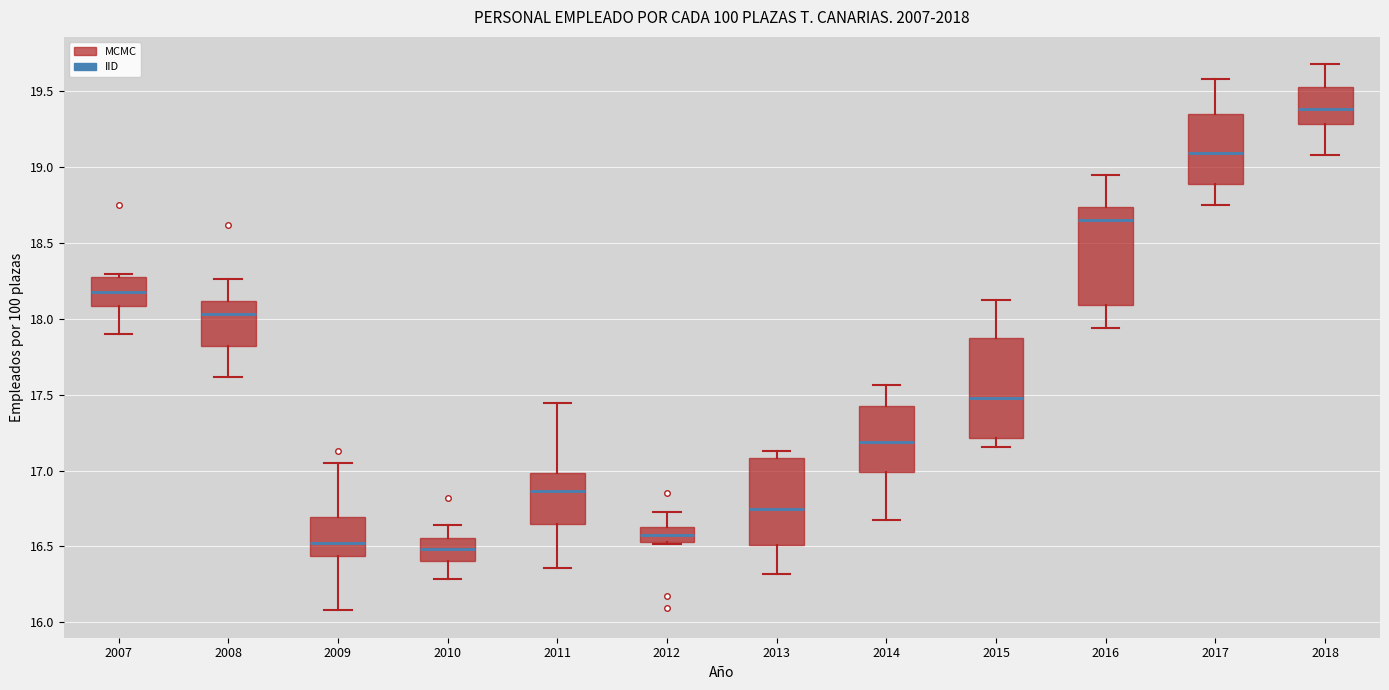

Reading left to right, read every box against the y-axis: the position of its median line, the range the box covers, and the ends of its whiskers. The values are not printed on the chart, so give them approximately, as read against the axis.

2007: median 18.20, box 18.10 to 18.30, whiskers 17.90 to 18.30 (just above the box's upper edge)
2008: median 18.05, box 17.80 to 18.10, whiskers 17.60 to 18.25
2009: median 16.50, box 16.45 to 16.70, whiskers 16.10 to 17.05
2010: median 16.50, box 16.40 to 16.55, whiskers 16.30 to 16.65
2011: median 16.85, box 16.65 to 17.00, whiskers 16.35 to 17.45
2012: median 16.60, box 16.55 to 16.65, whiskers 16.50 to 16.75
2013: median 16.75, box 16.50 to 17.10, whiskers 16.30 to 17.15
2014: median 17.20, box 17.00 to 17.45, whiskers 16.65 to 17.55
2015: median 17.50, box 17.20 to 17.90, whiskers 17.15 to 18.10
2016: median 18.65, box 18.10 to 18.75, whiskers 17.95 to 18.95
2017: median 19.10, box 18.90 to 19.35, whiskers 18.75 to 19.60
2018: median 19.40, box 19.30 to 19.55, whiskers 19.10 to 19.70